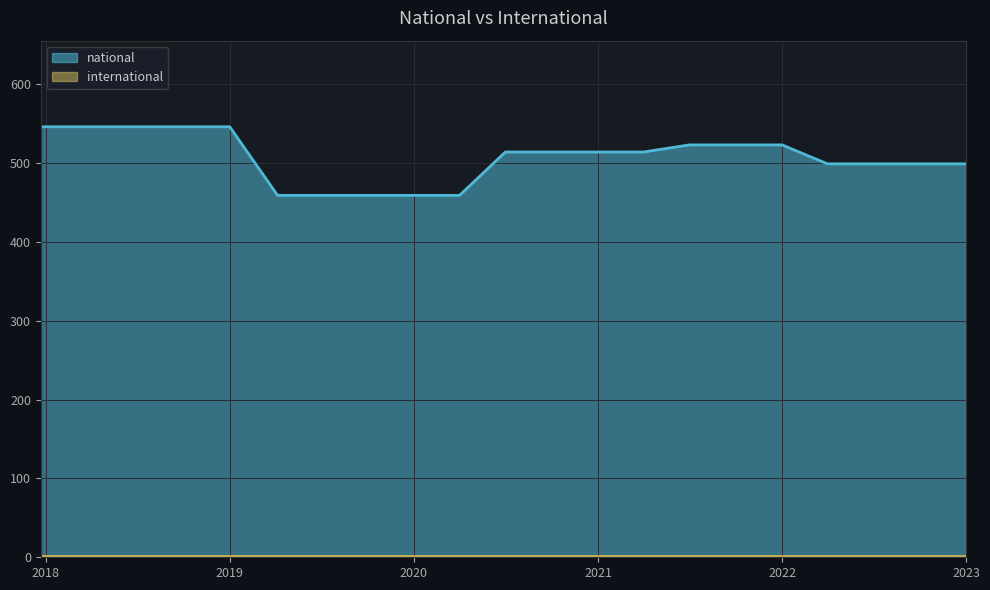

What is the value of the 4th point from the left?

546